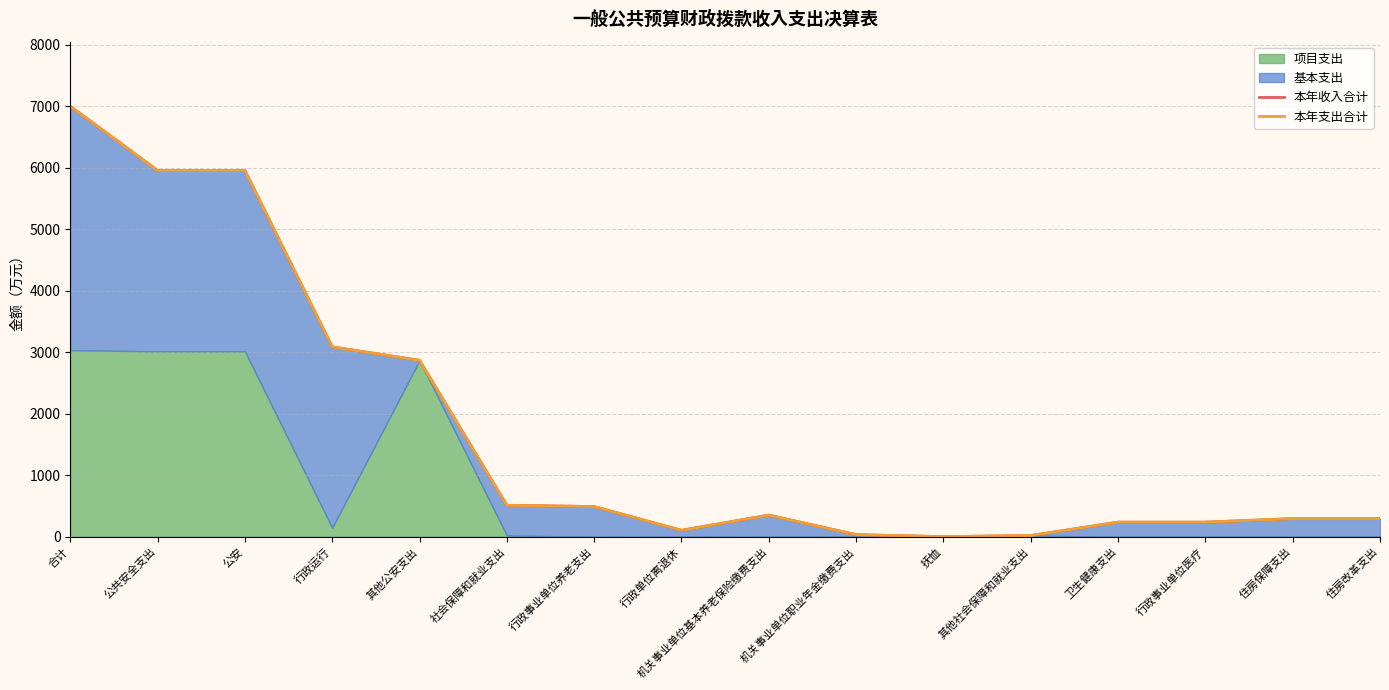

True or false: 本年收入合计 and 本年支出合计 cross at least once.

False